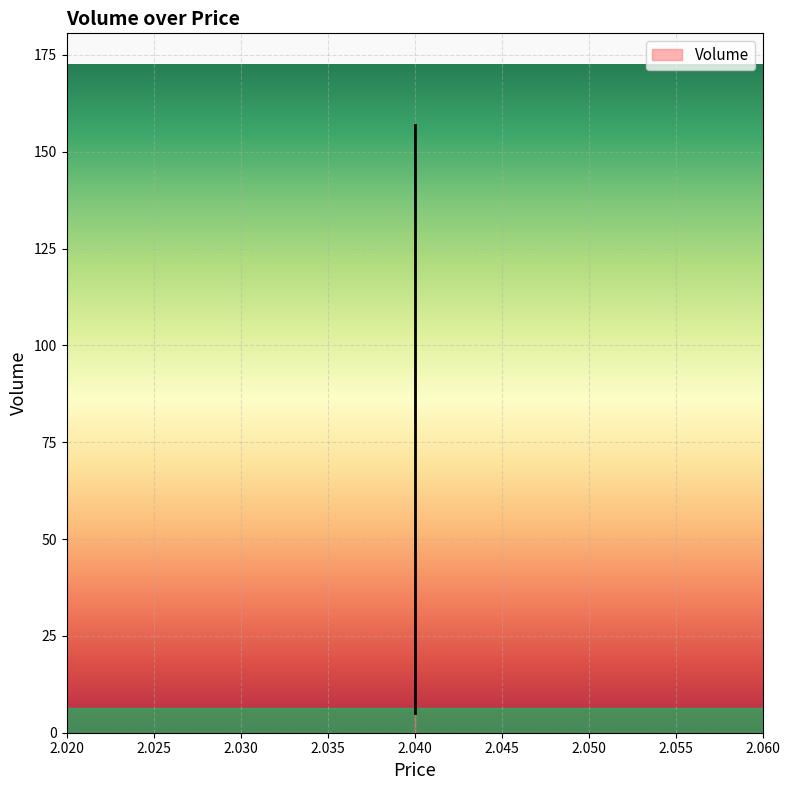

Count the number of data series in this chart.

1